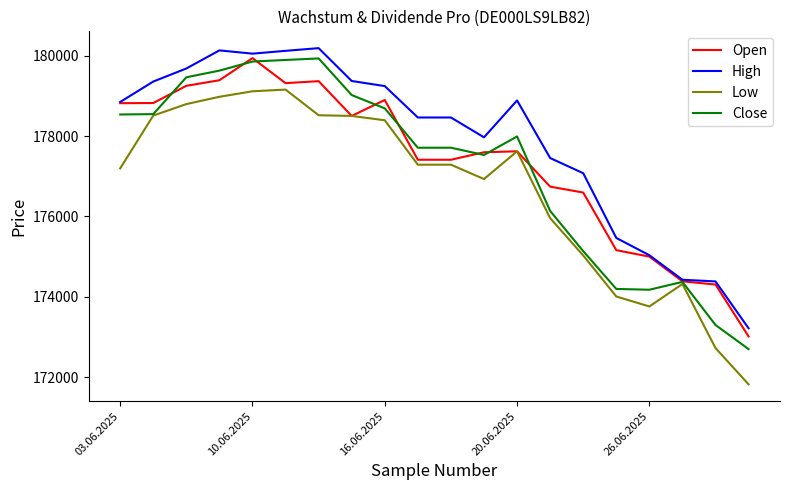

What is the greatest value displayed?

180187